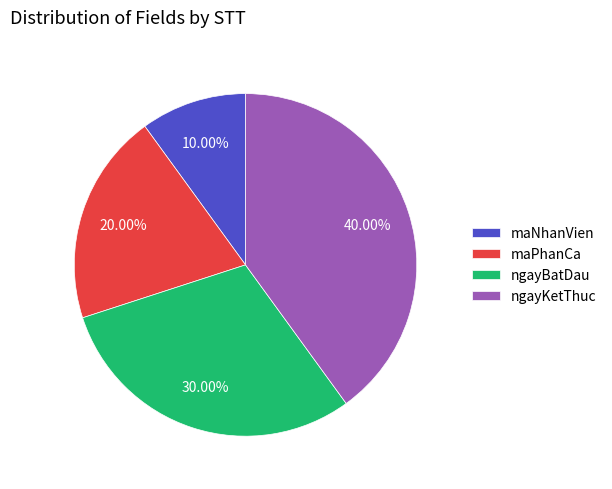

Combined, do maPhanCa and ngayKetThuc account for over 50%?

Yes